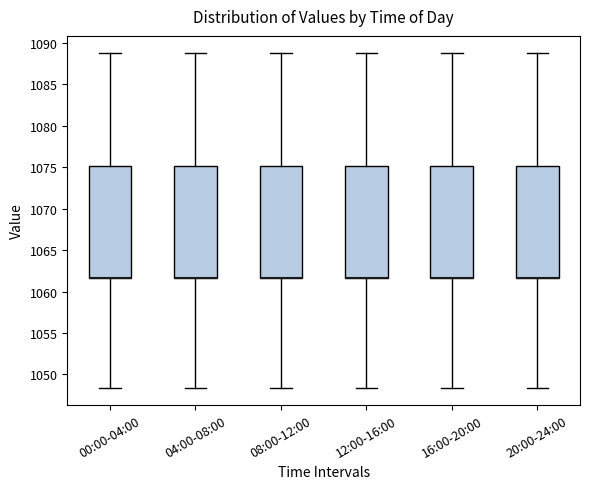

Where does the lower whisker of the box for 08:00-12:00 end on the y-axis? The values are not printed on the chart, so give them approximately, as read against the axis.

1048.5